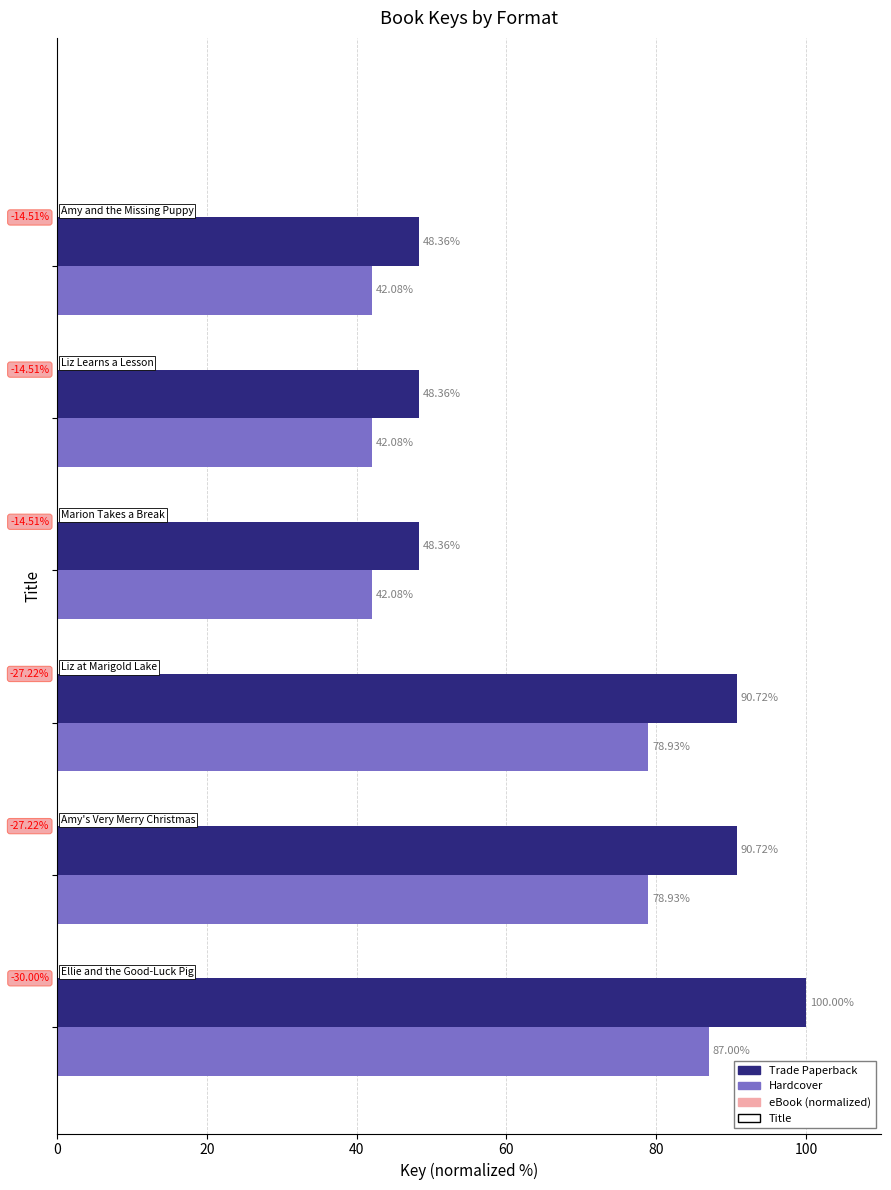

List the series in order of their overall mean, lowest first.

Hardcover, Trade Paperback